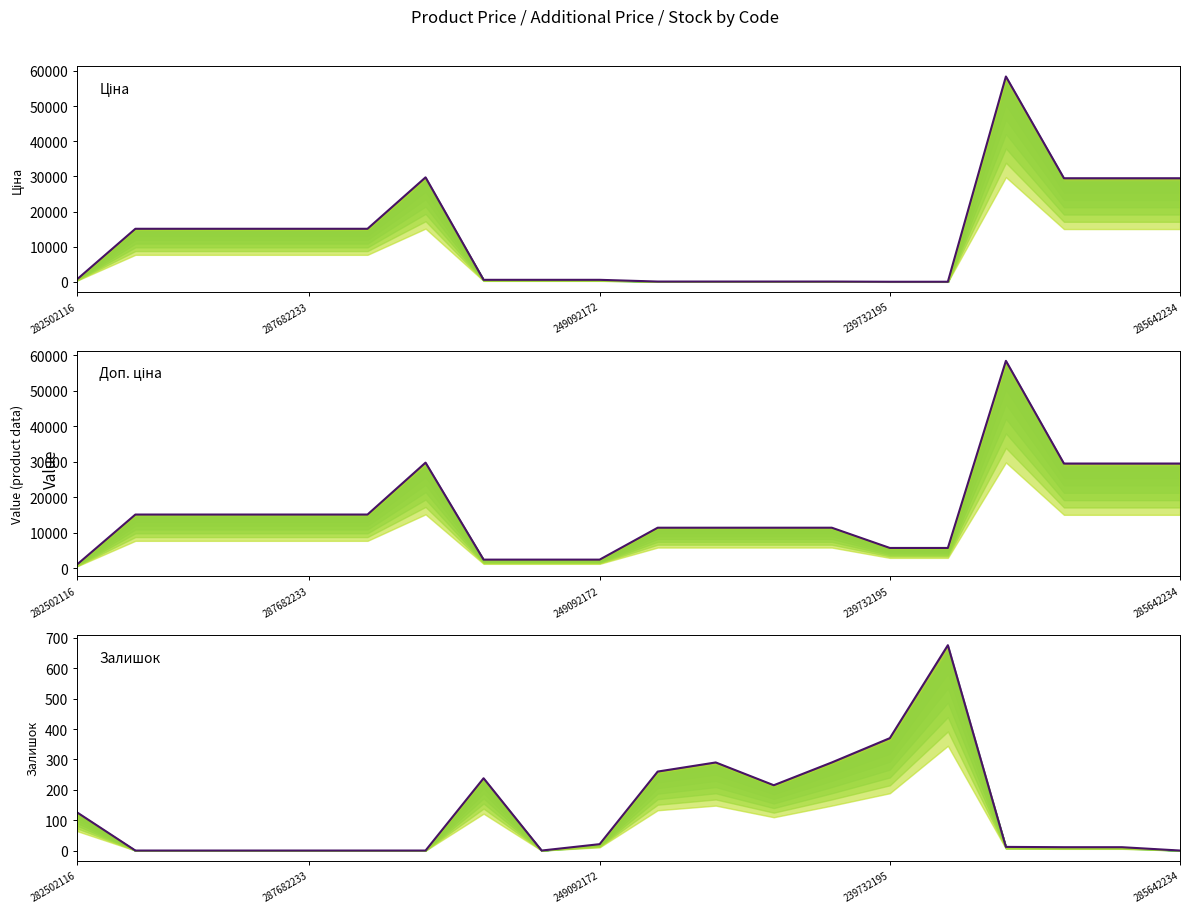

What position from the right is 16?

4